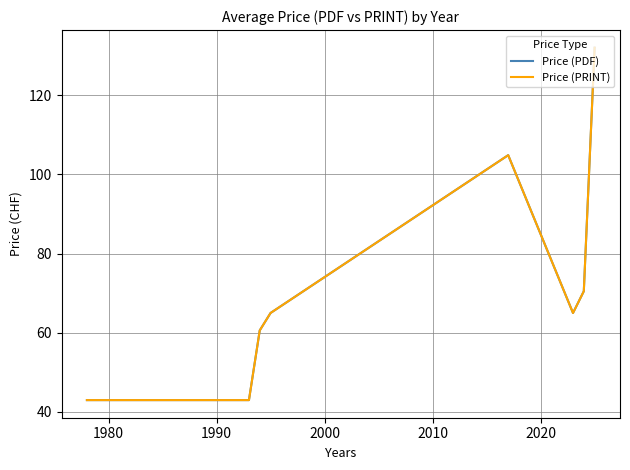

Is this an area chart (filled region under the line)?

No